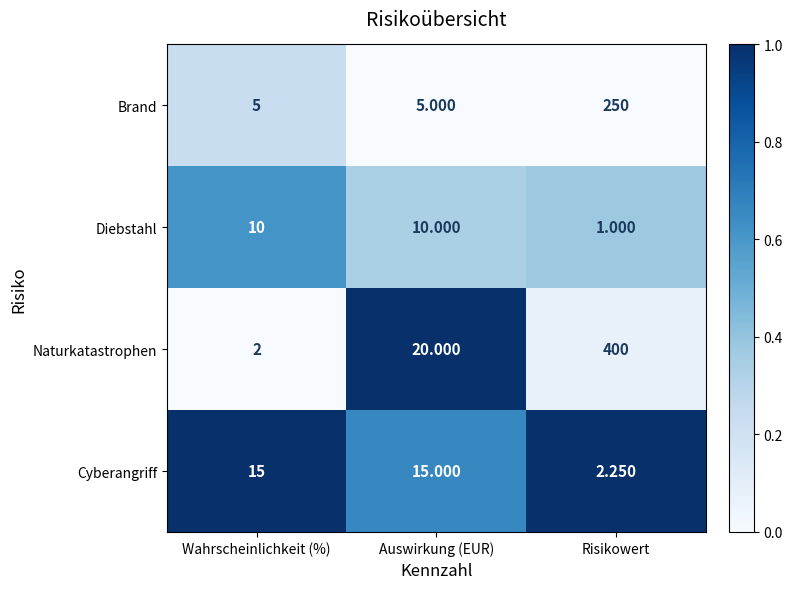

At Auswirkung (EUR), list the series in order from largest to smallest.

Naturkatastrophen, Cyberangriff, Diebstahl, Brand